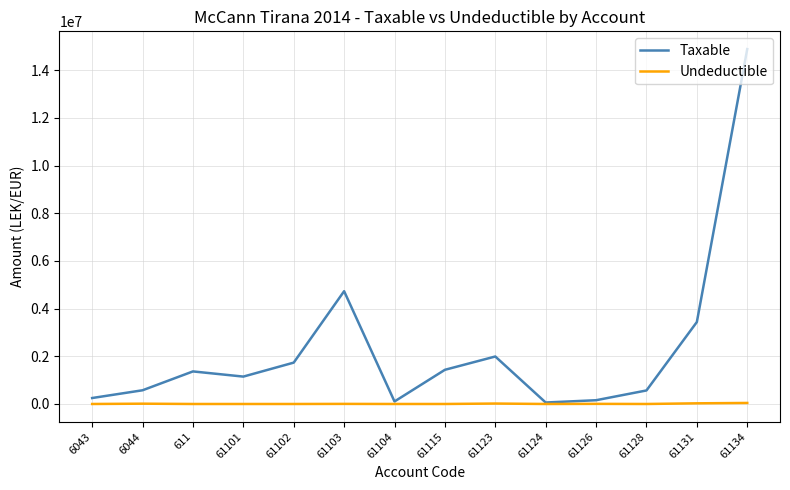

Is this an area chart (filled region under the line)?

No